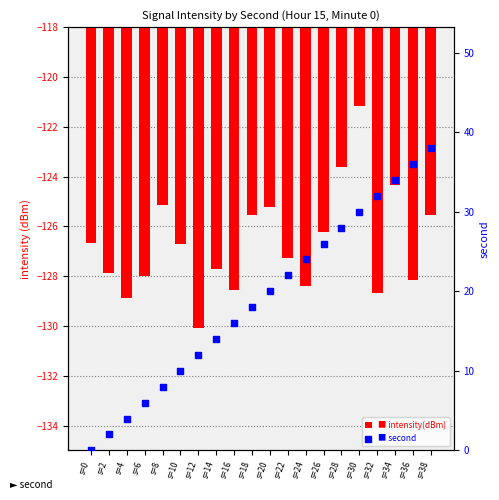

What is the total value across all series at s=4?

-124.9